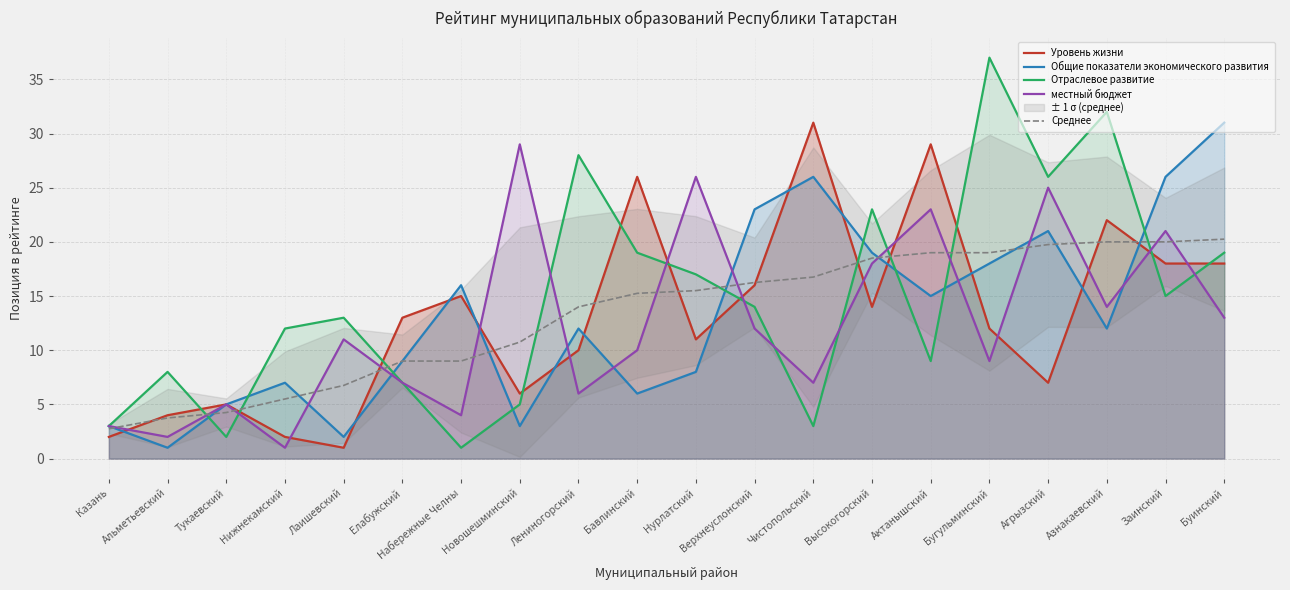

What is the difference between the maximum and minimum values in the местный бюджет series?

28.0